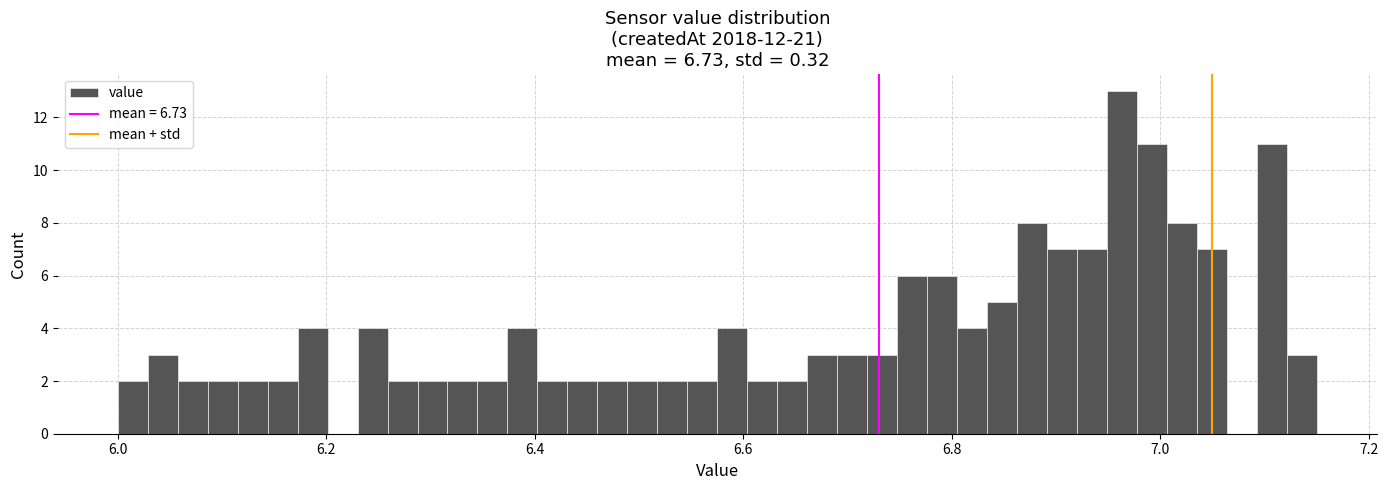

Around what value on the x-axis is the tallest bar? Give the approximate position of its centre, as read against the axis.

6.96